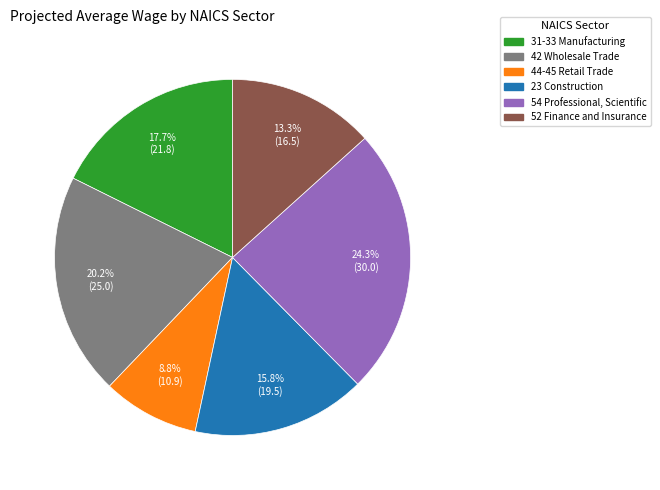

Between 42 Wholesale Trade and 31-33 Manufacturing, which is larger?

42 Wholesale Trade